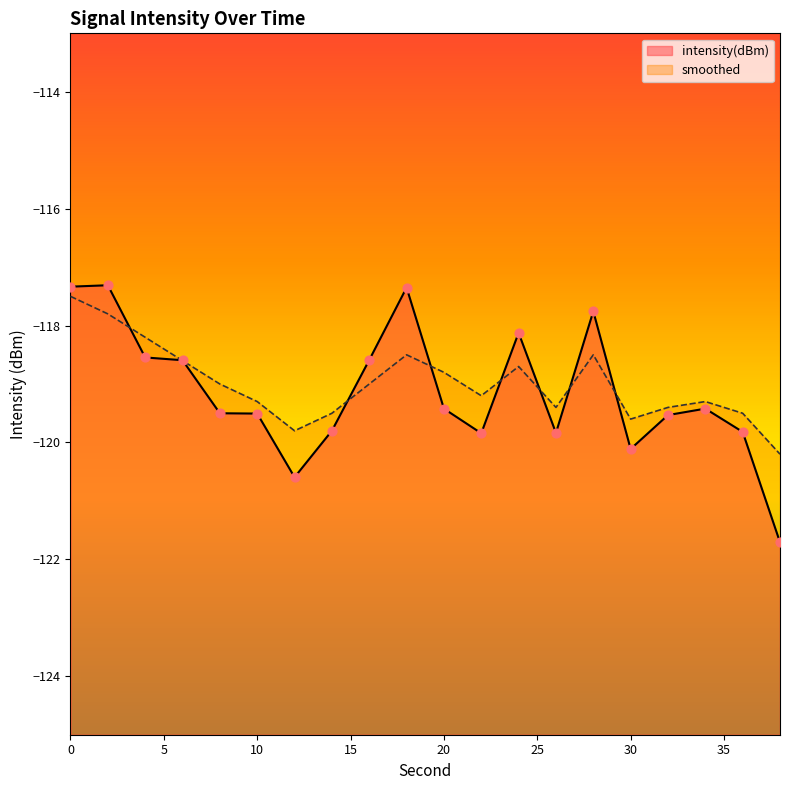

What is the total value across all series at 16?

-237.6